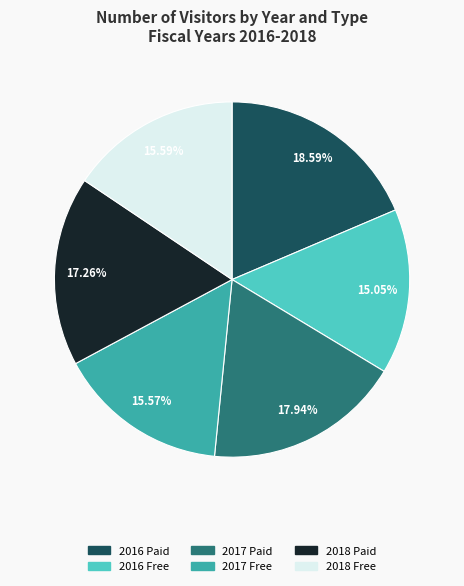

What is the total percentage of 2016 Free and 2017 Paid?

33.0%